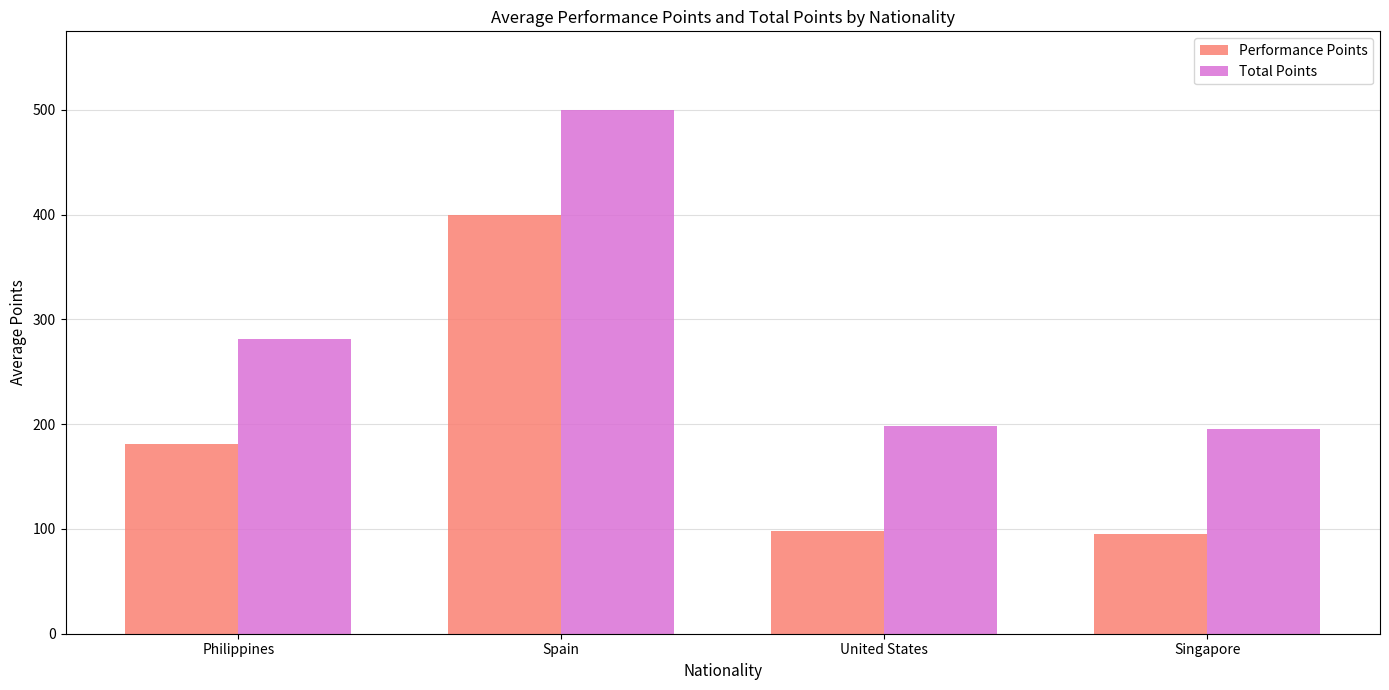

What position from the left is United States?

3